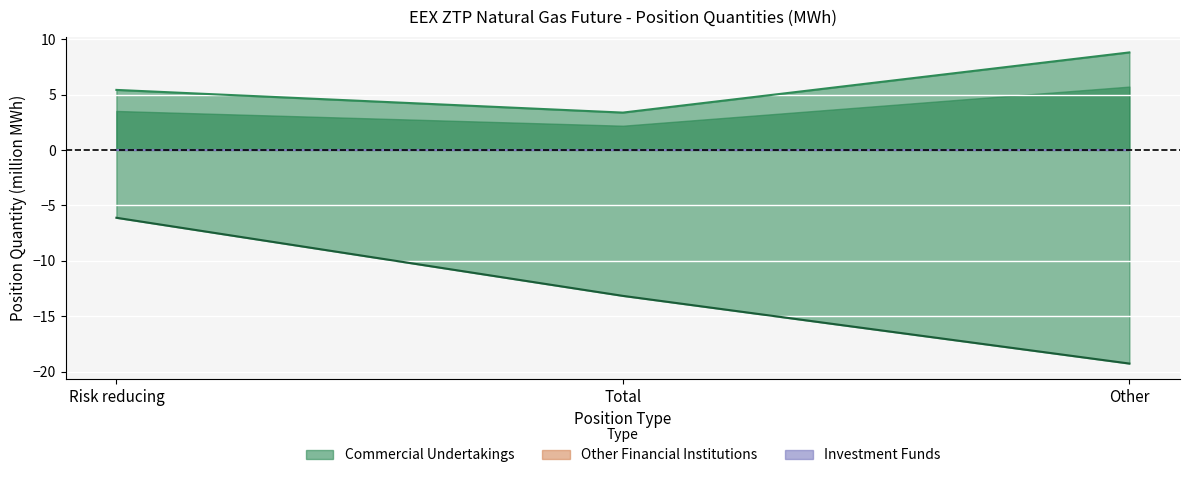

True or false: Commercial Short (neg) has a value of -6.2 at Total.

False